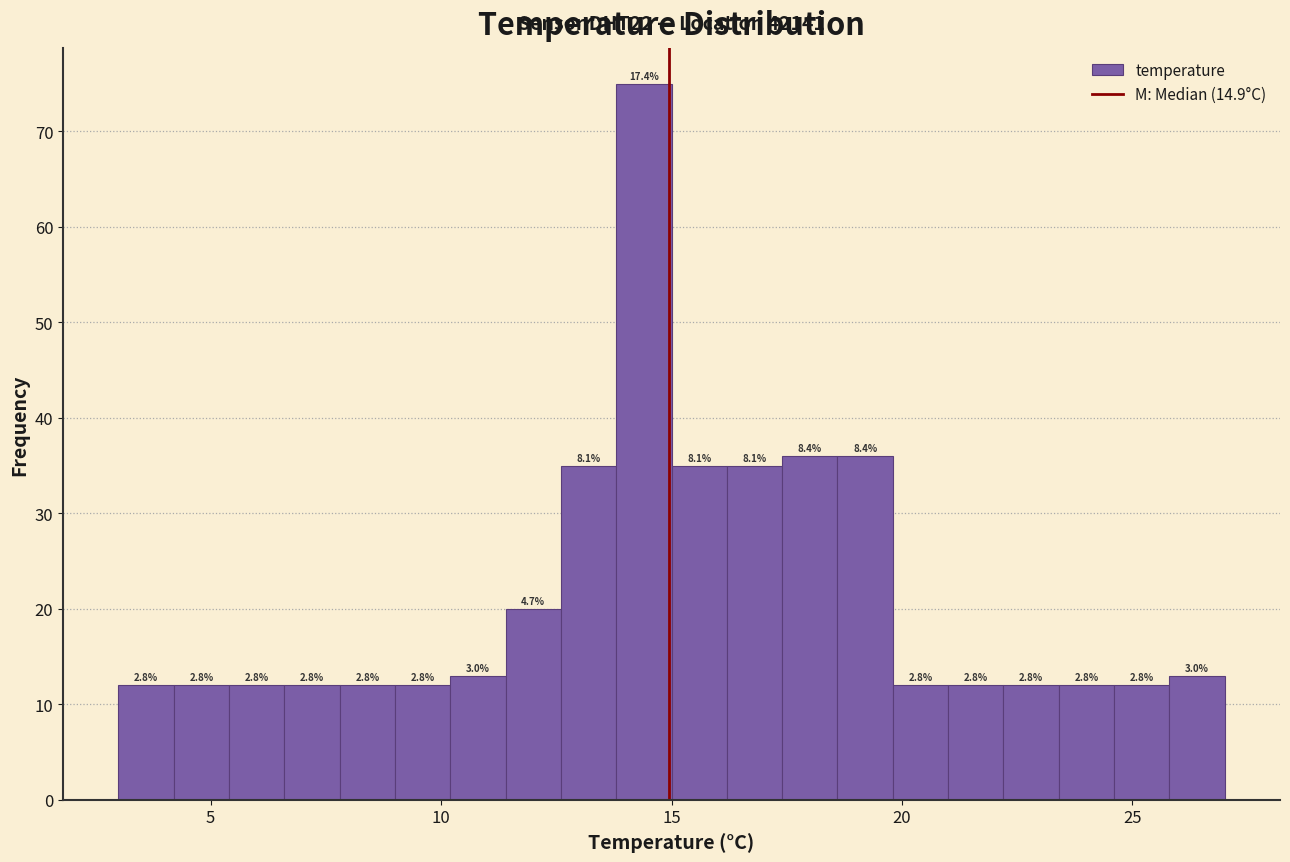

Read against the x-axis, roughly where is the centre of the tallest bar?

14.5